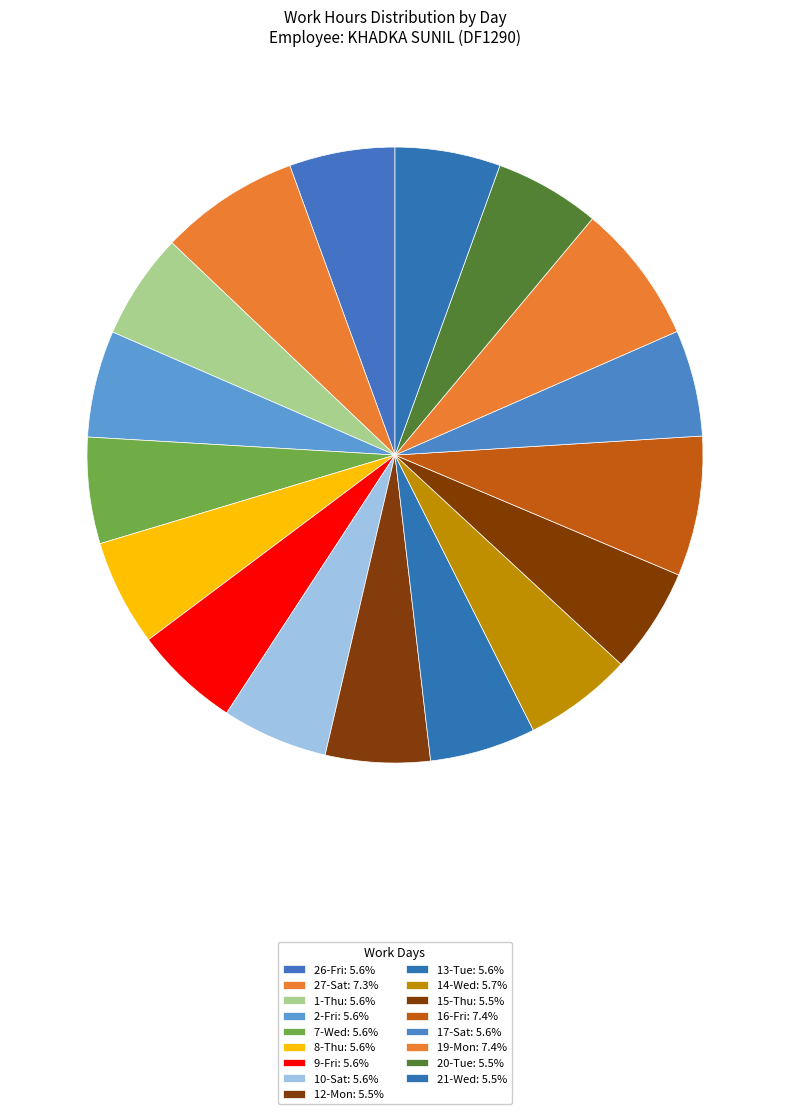

Which slice is the smallest?

12-Mon